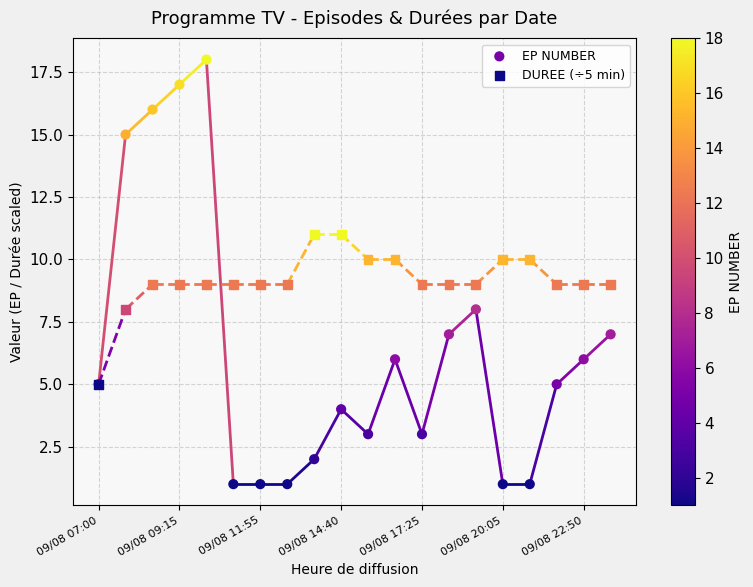

Which series has the widest spread of Y values?

EP NUMBER